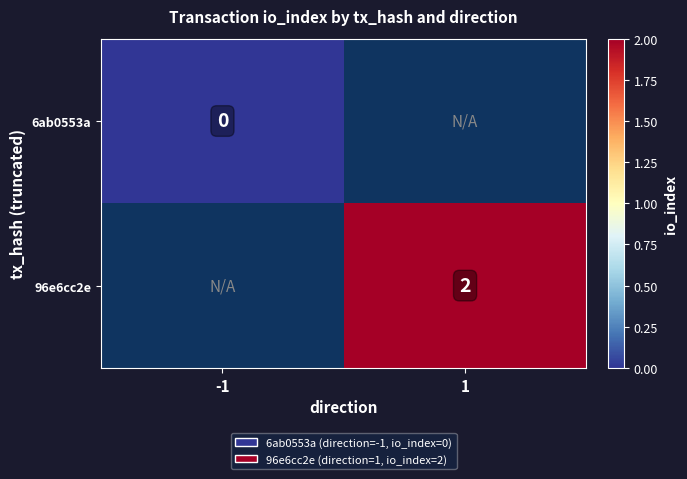

Which label corresponds to the largest value in the chart?

1